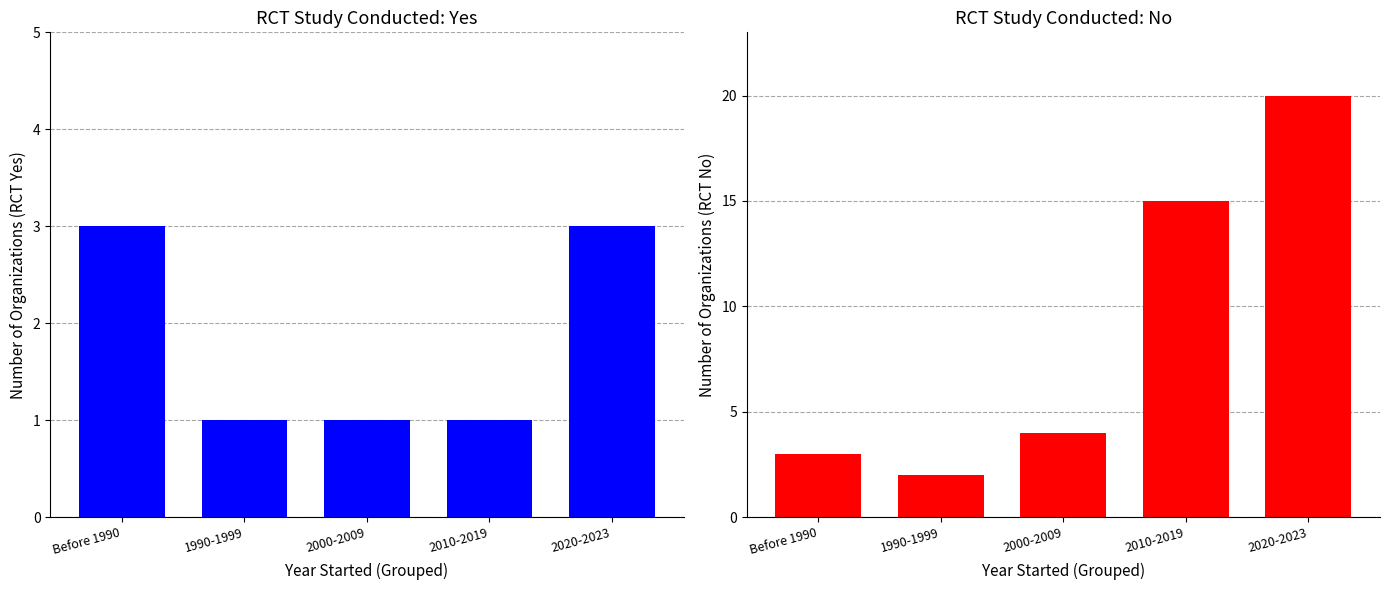

Reading left to right, list all the values displayed in this chart.

RCT Yes: 3	1	1	1	3
RCT No: 3	2	4	15	20